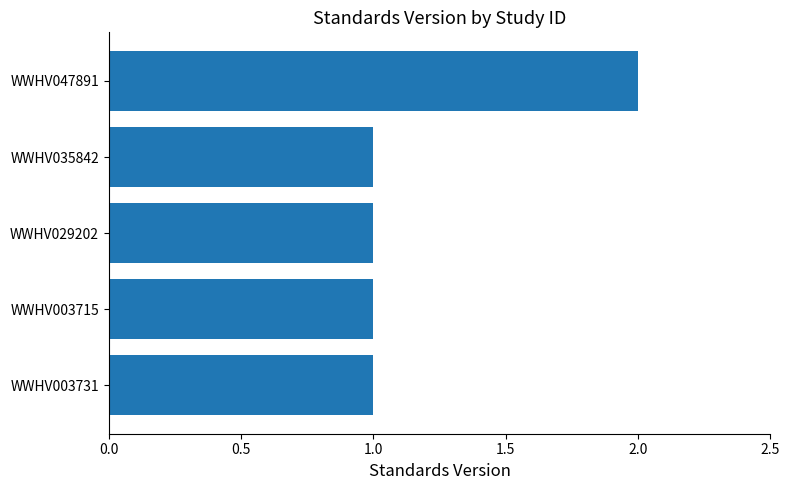

What is the maximum value shown in the chart?

2